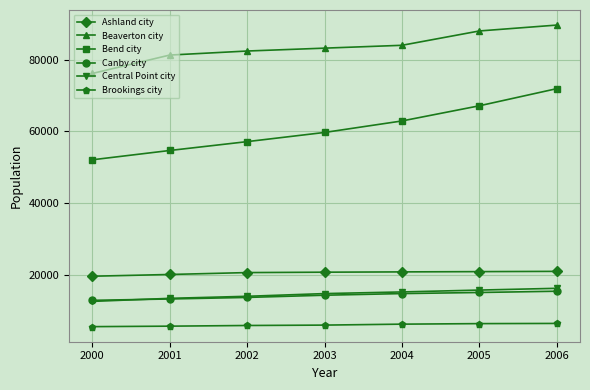

At which category is the sum across all series the highest?

2006